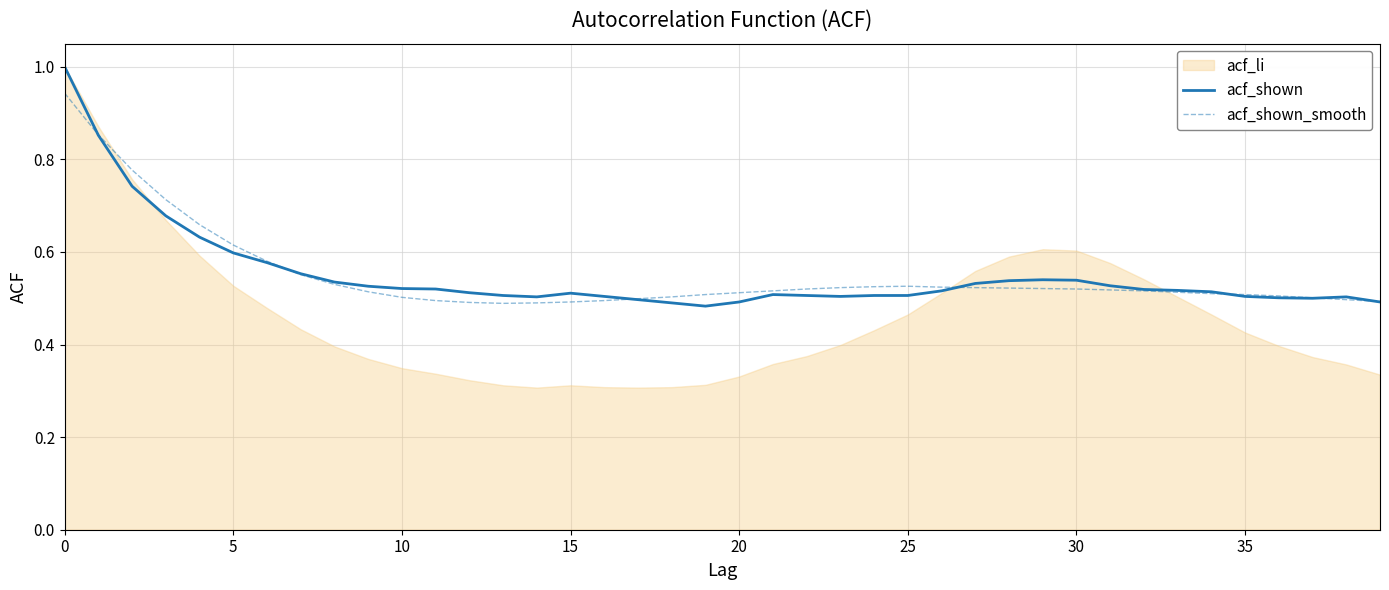

What is the label of the 27th point from the left?

26